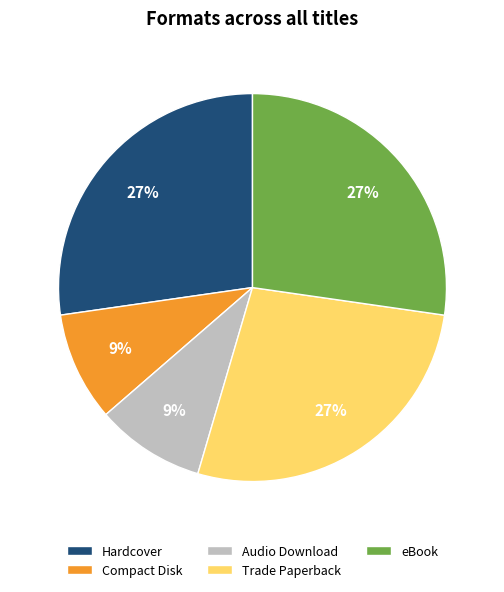

Approximately how many times larger is the value at Trade Paperback compared to Compact Disk?

3.0